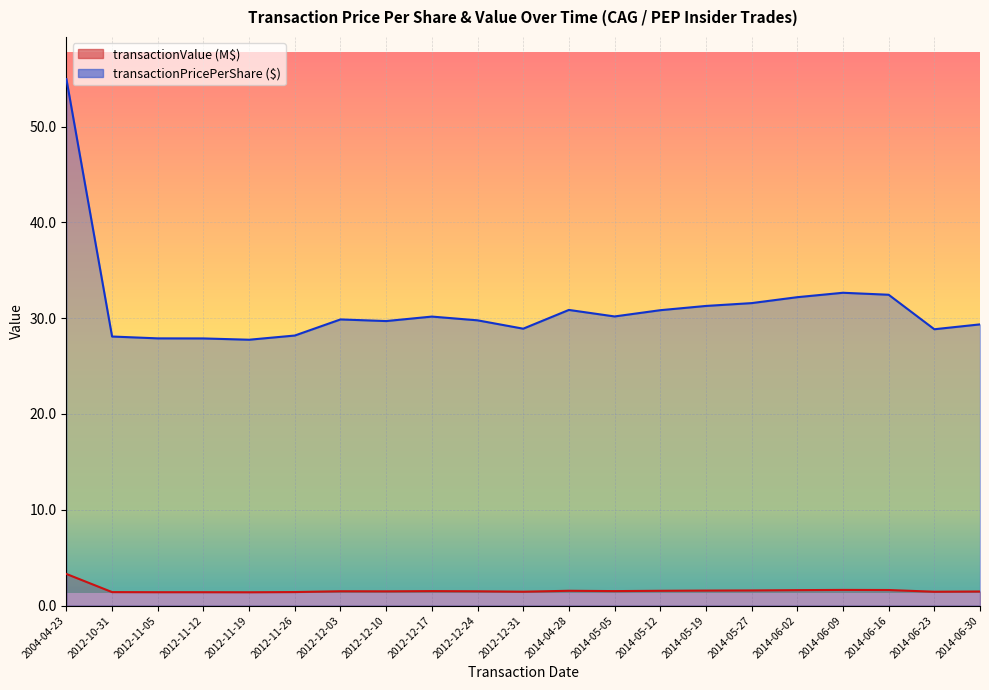

At which category is the sum across all series the highest?

2004-04-23